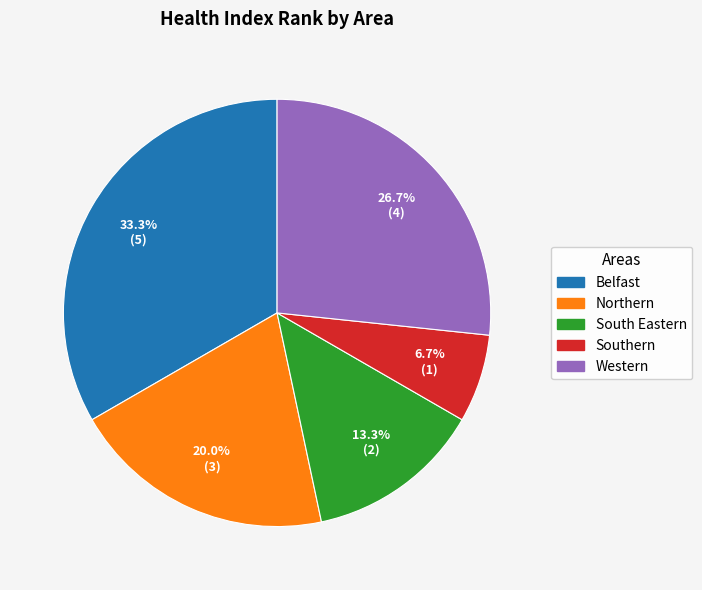

Count the number of slices in the pie.

5